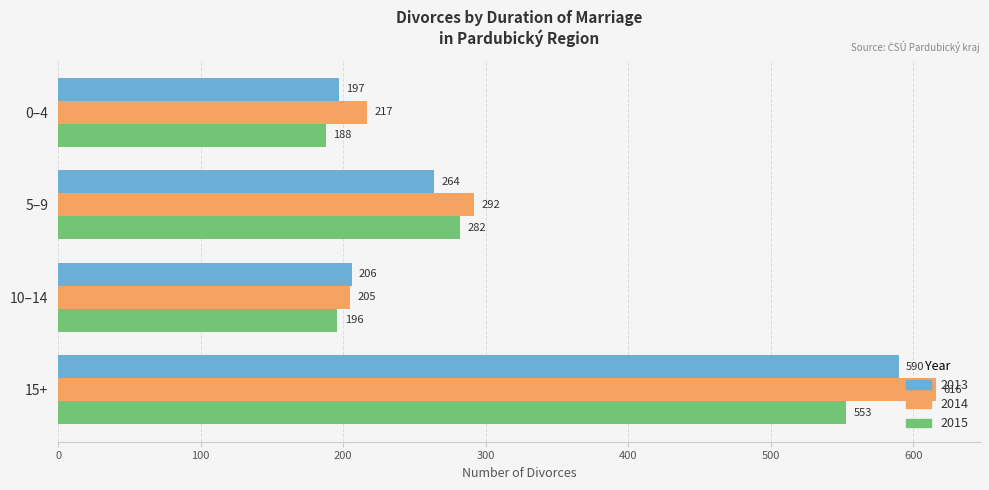

List the labels in order of 2013 value, smallest first.

0–4, 10–14, 5–9, 15+